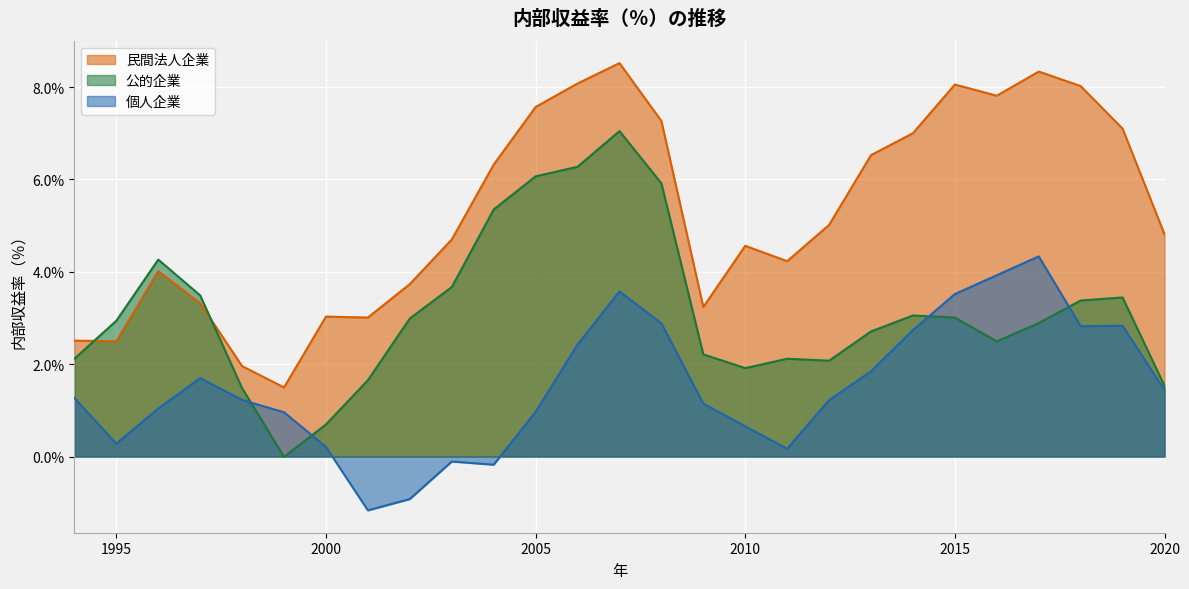

How many series are shown in this chart?

3